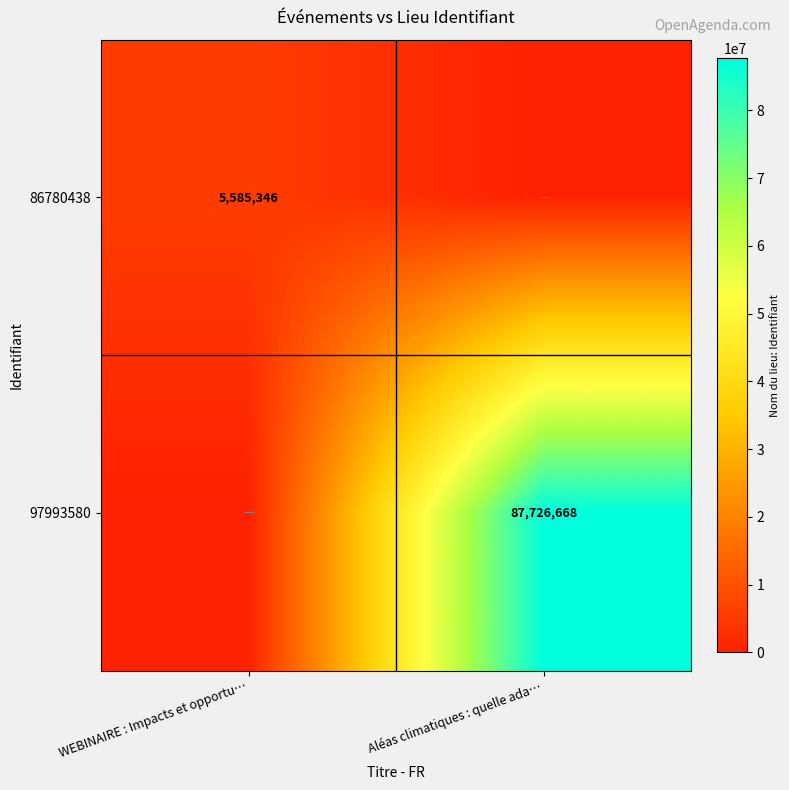

Is the value of 97993580 at Aléas climatiques : quelle ada… greater than the value of 86780438 at WEBINAIRE : Impacts et opportu…?

Yes